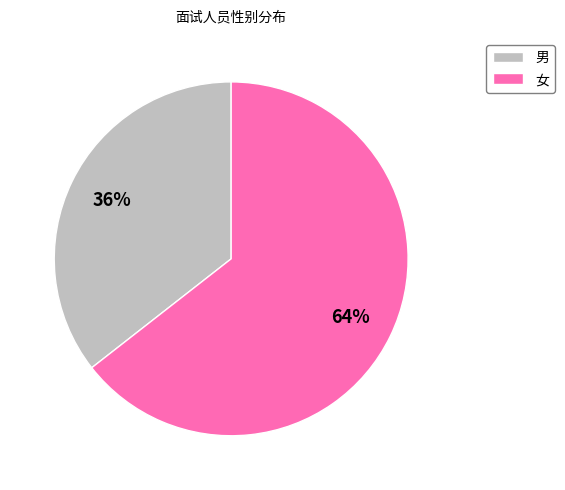

How many segments does this pie chart have?

2